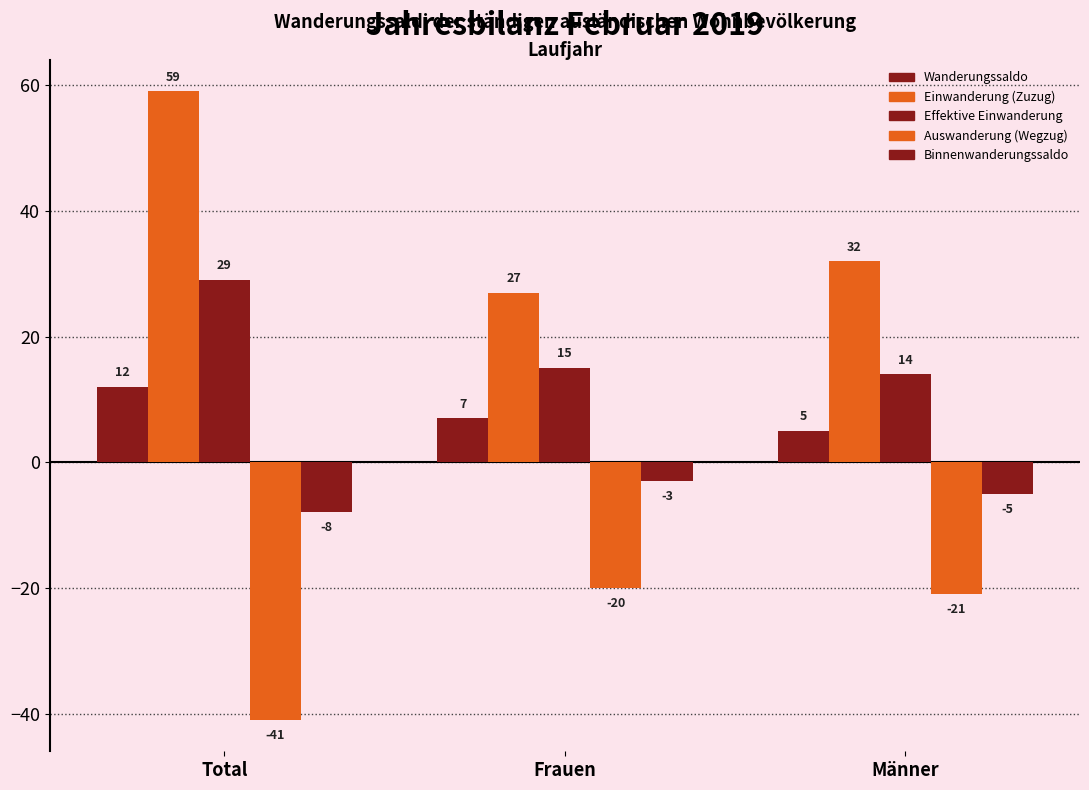

What position from the left is Männer?

3